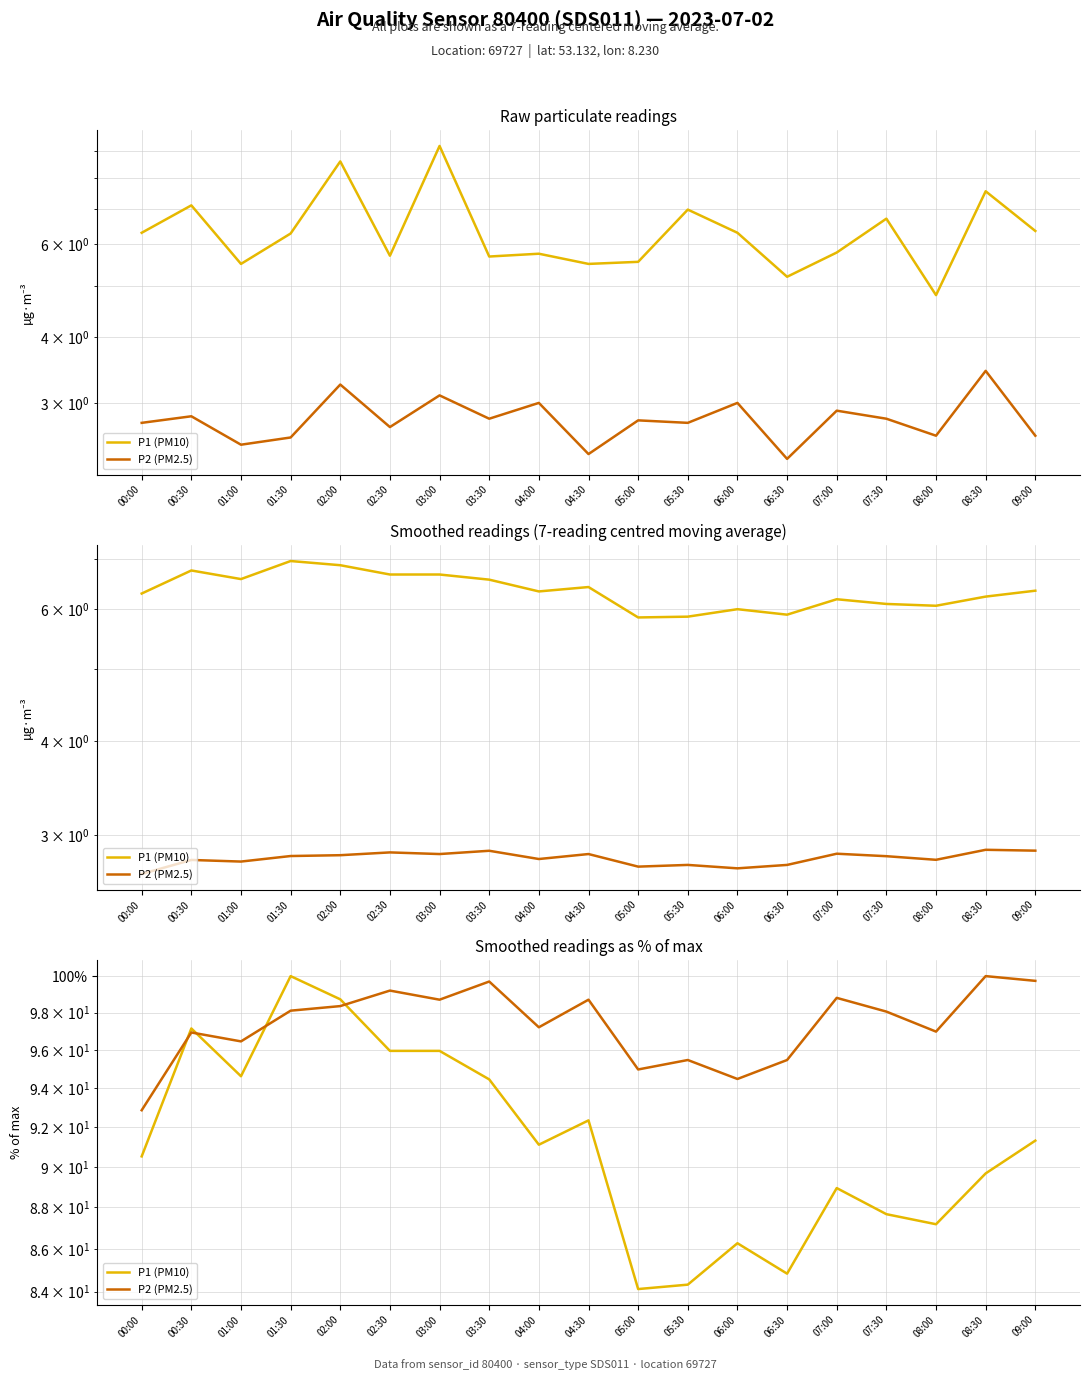

What is the maximum value for P2 (PM2.5)?

100.0